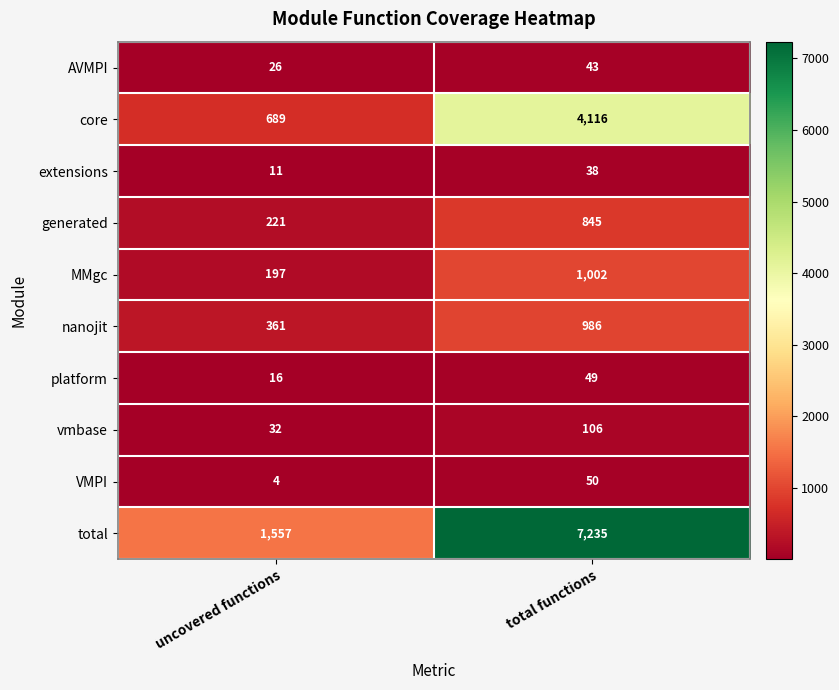

What is the sum of the platform values at uncovered functions and total functions?

65